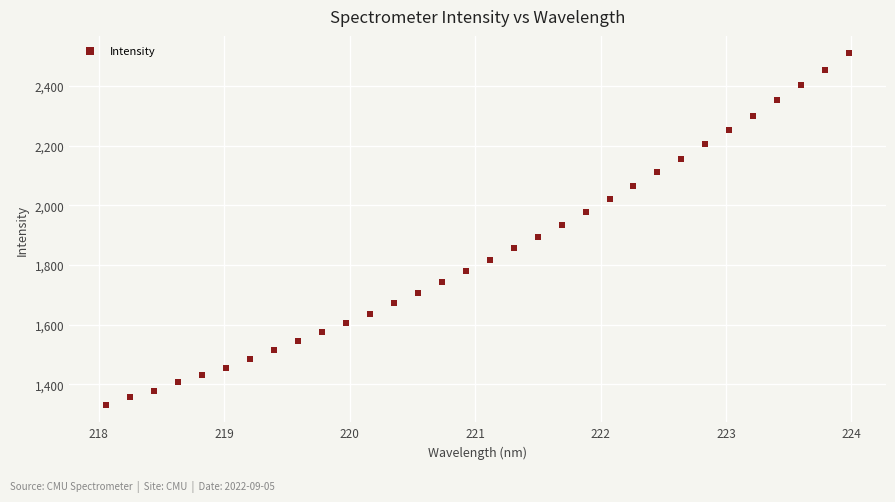

What is the range of X values (max minus min)?

5.9